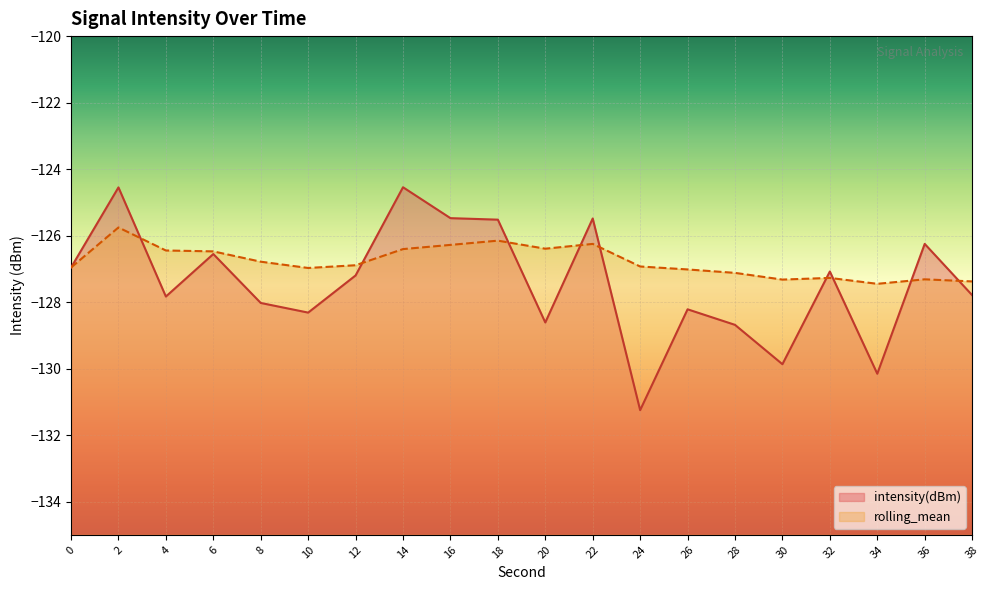

What is the value of the rolling_mean point at the 6th from the left?

-127.0